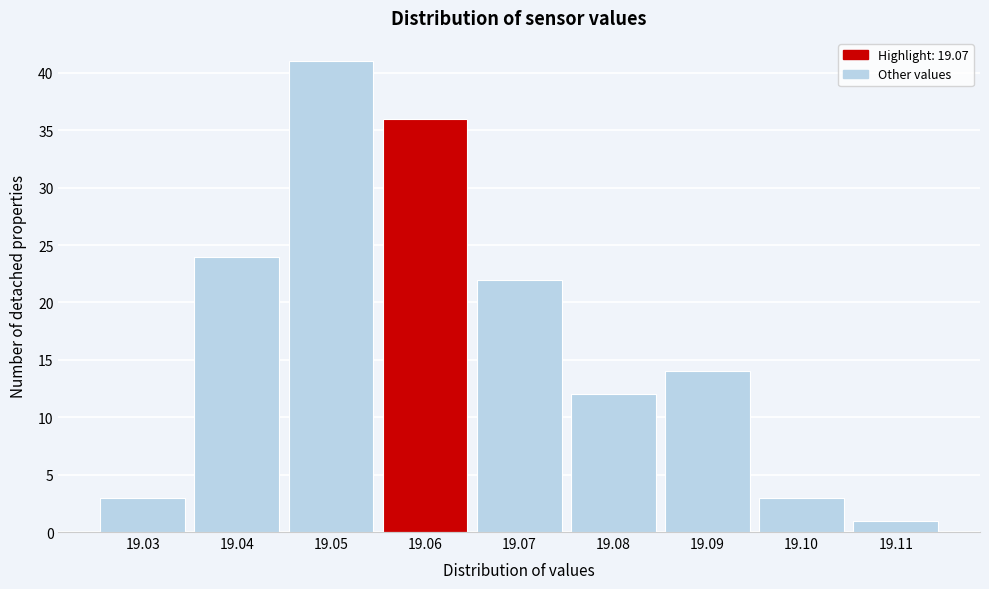

Reading right to left, list all the values displayed in this chart.

1	3	14	12	22	36	41	24	3